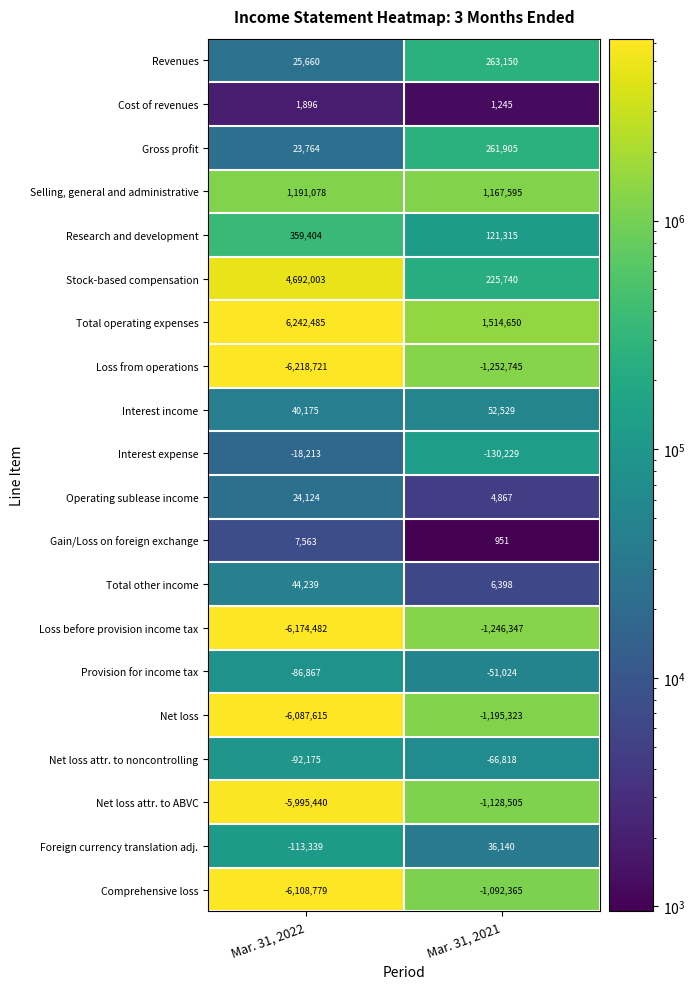

Which category has the lowest value in the Selling, general and administrative series?

Mar. 31, 2021